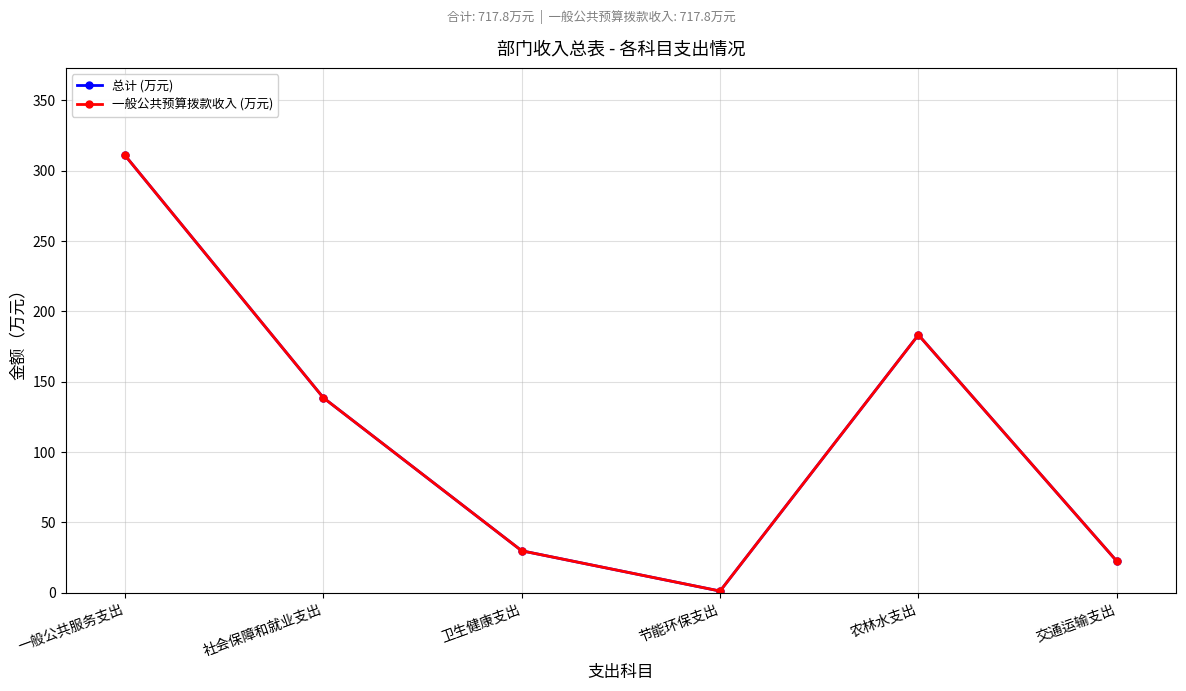

List the series in order of their peak value, lowest first.

总计 (万元), 一般公共预算拨款收入 (万元)